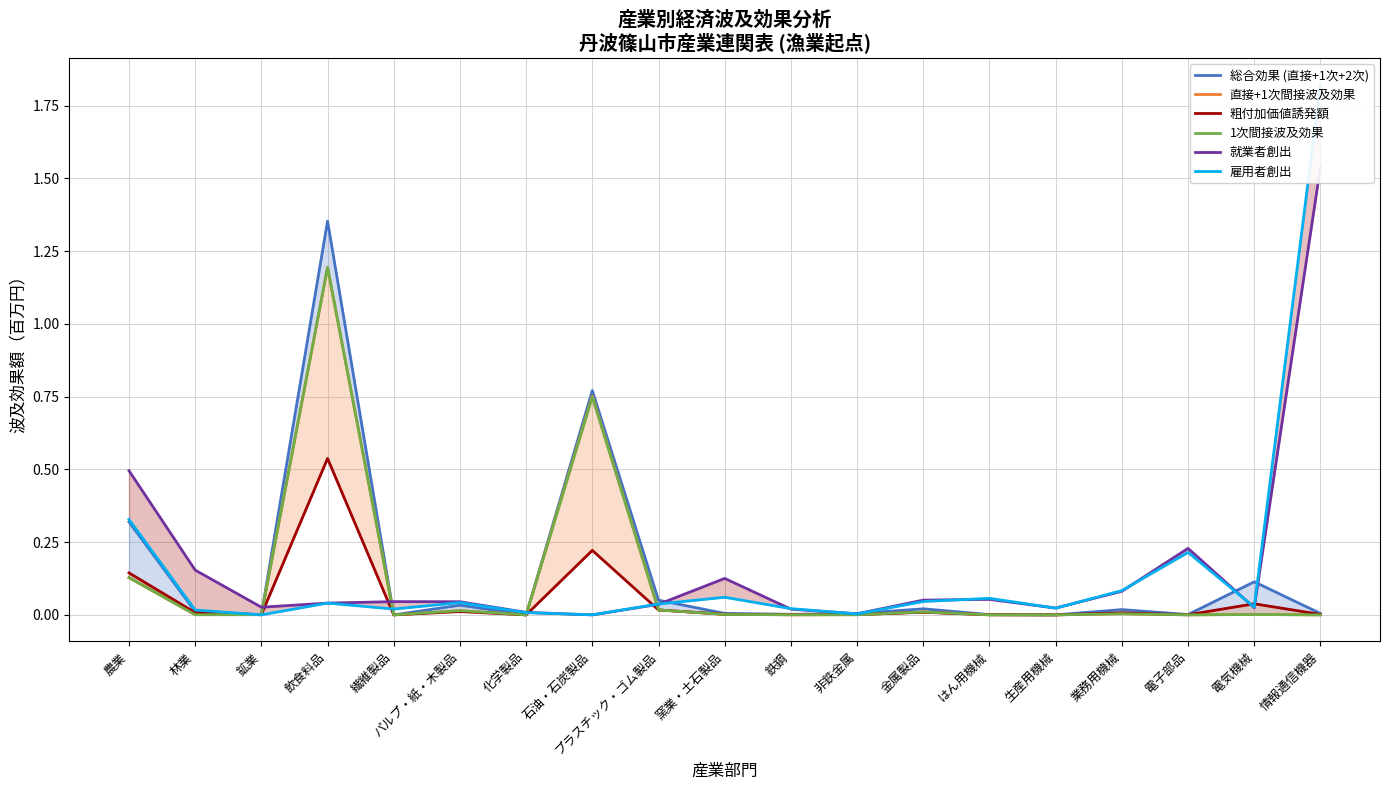

Which series has the widest spread of values?

雇用者創出